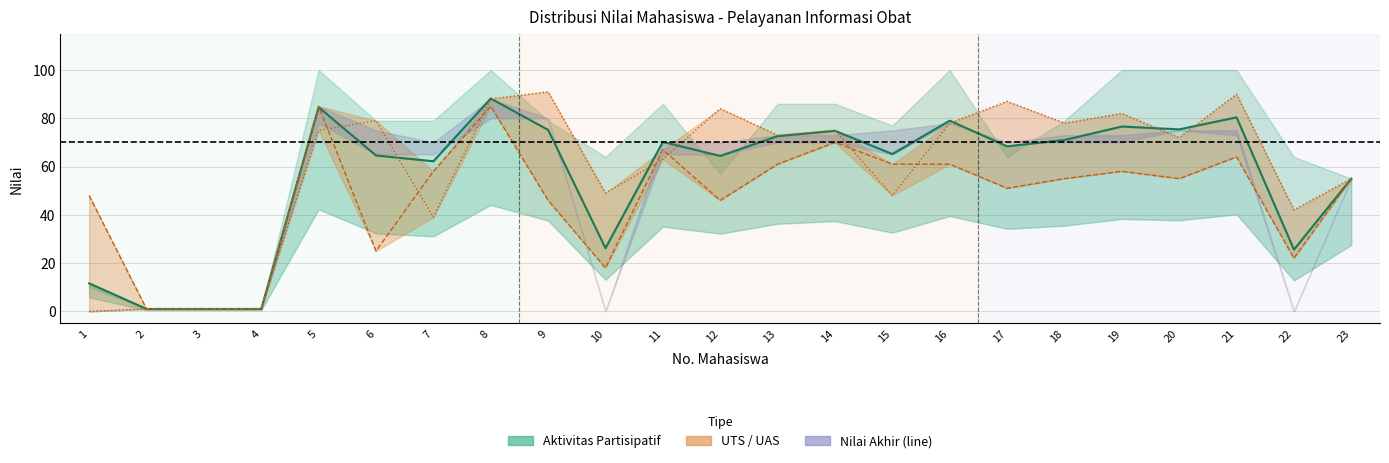

What is the sum of the Nilai Akhir values at 14 and 16?

153.8